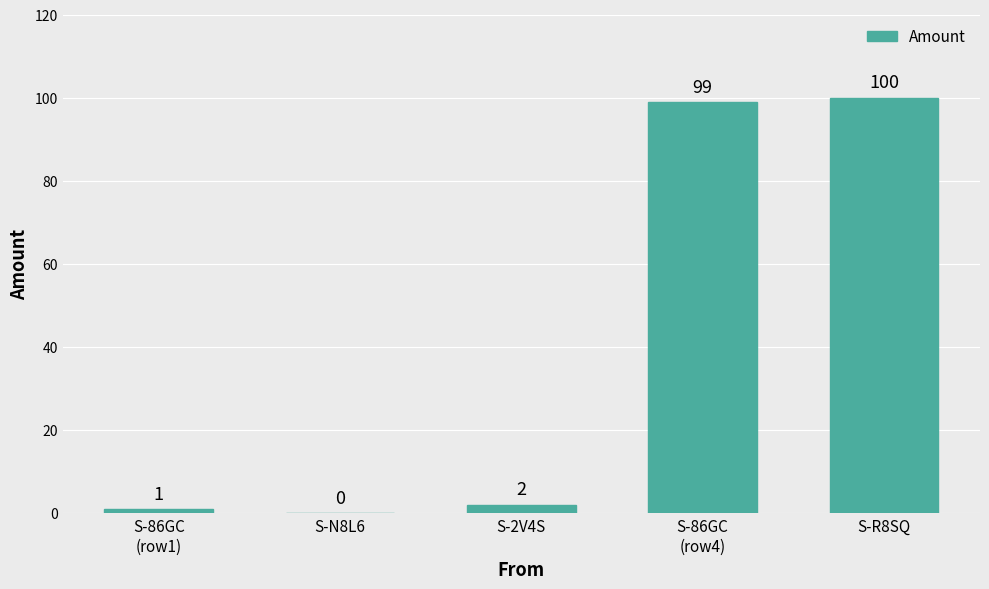

What is the approximate value at S-R8SQ, to the nearest 50?

100